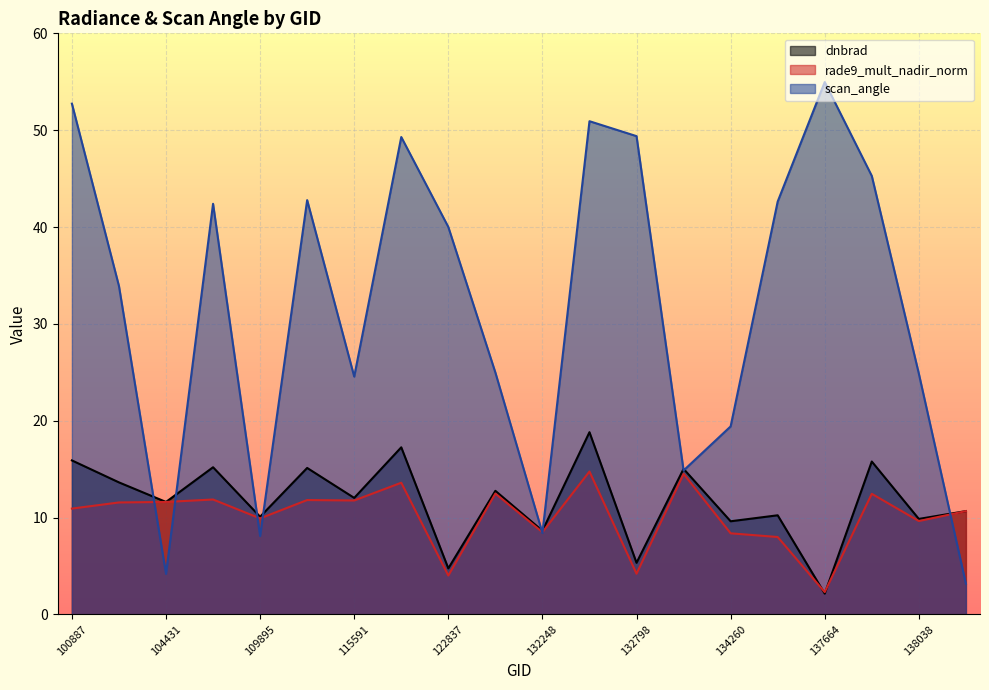

What is the difference between the scan_angle values at 132798 and 109895?

41.3